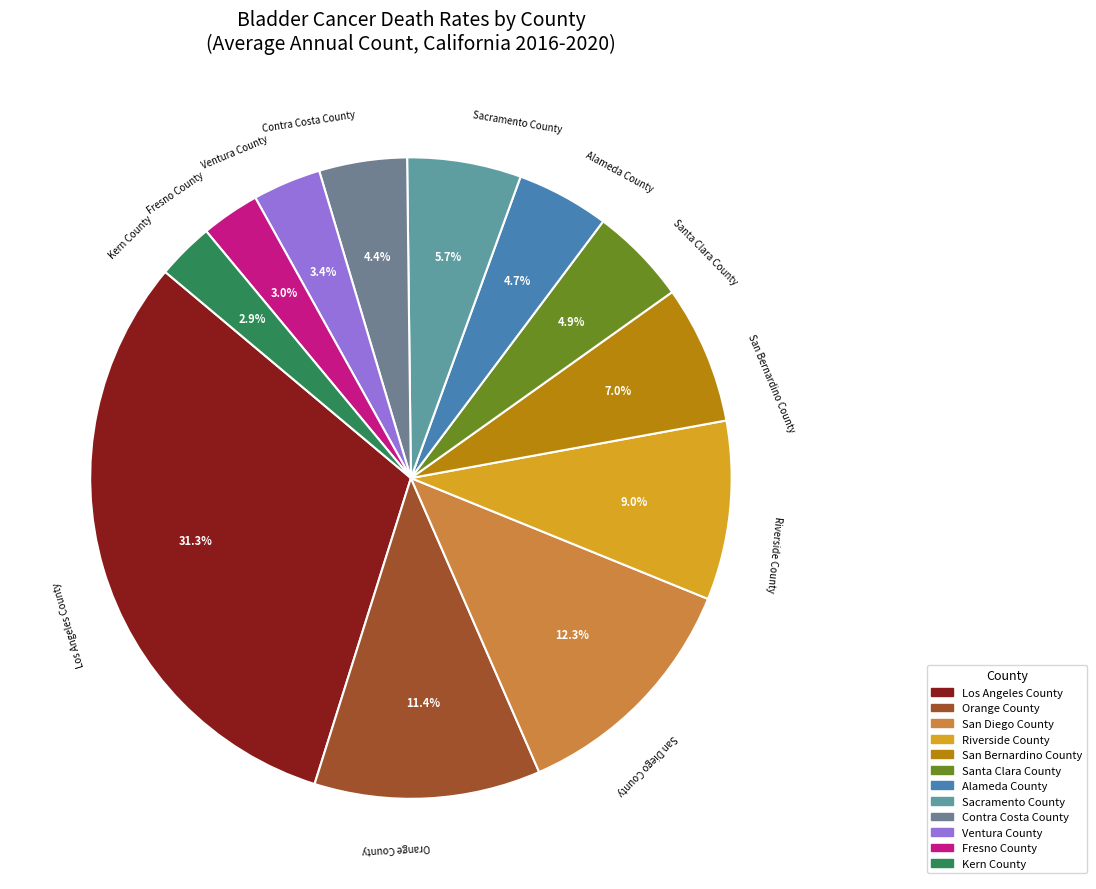

True or false: Contra Costa County accounts for 4% of the total.

True